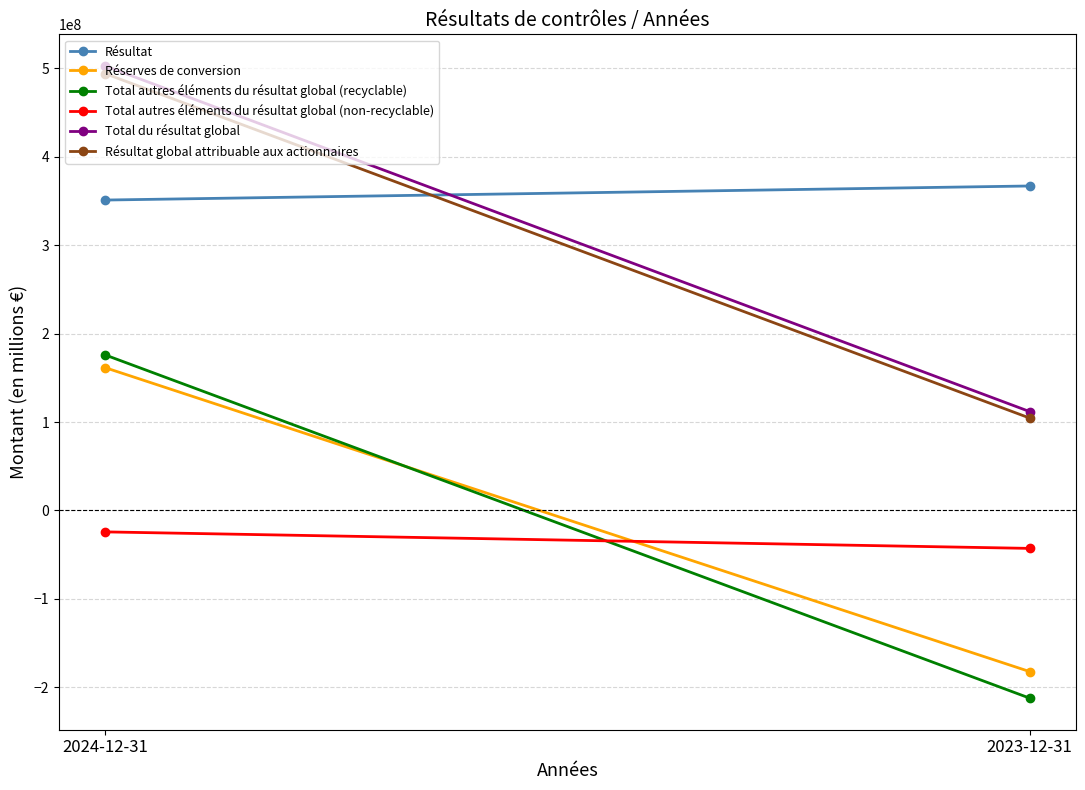

At which category is the sum across all series the highest?

2024-12-31